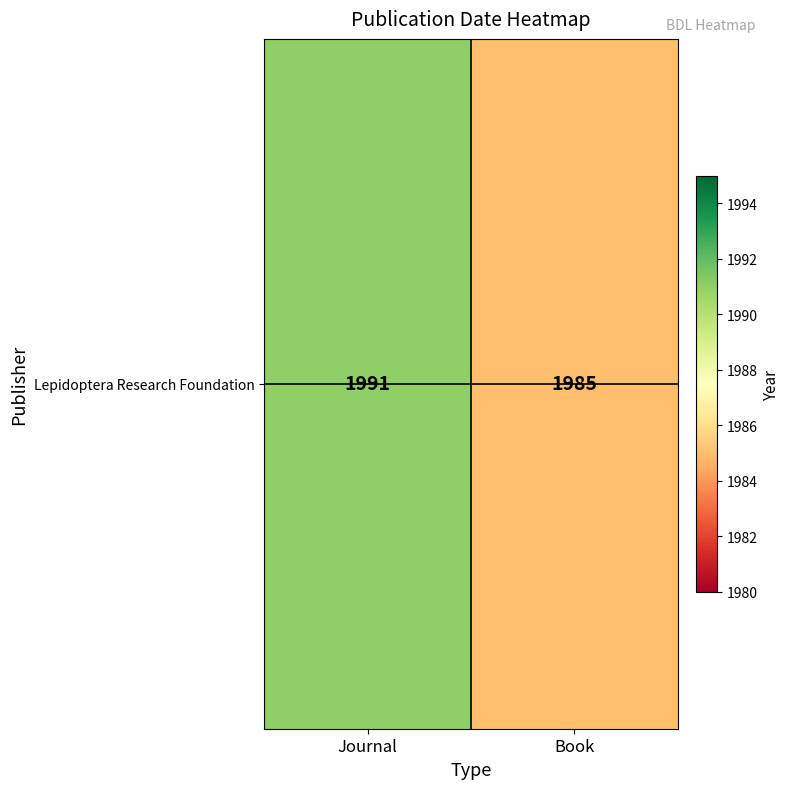

How many series are shown in this chart?

1